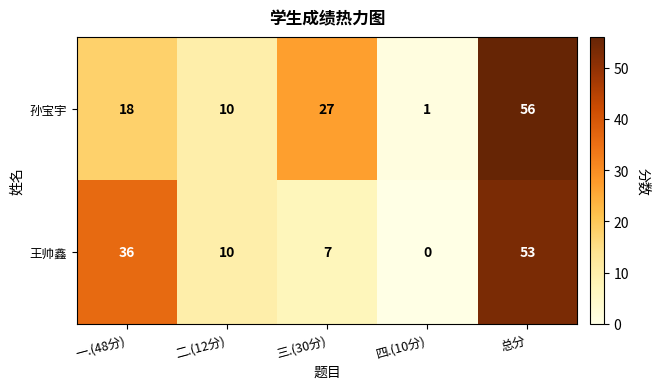

Count the 孙宝宇 values in the range 10 to 27.

3